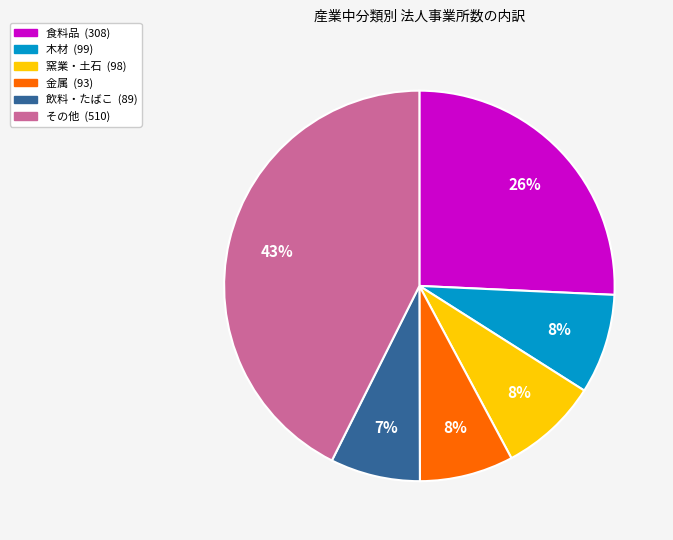

To the nearest percent, what is the average slice percentage?

17%